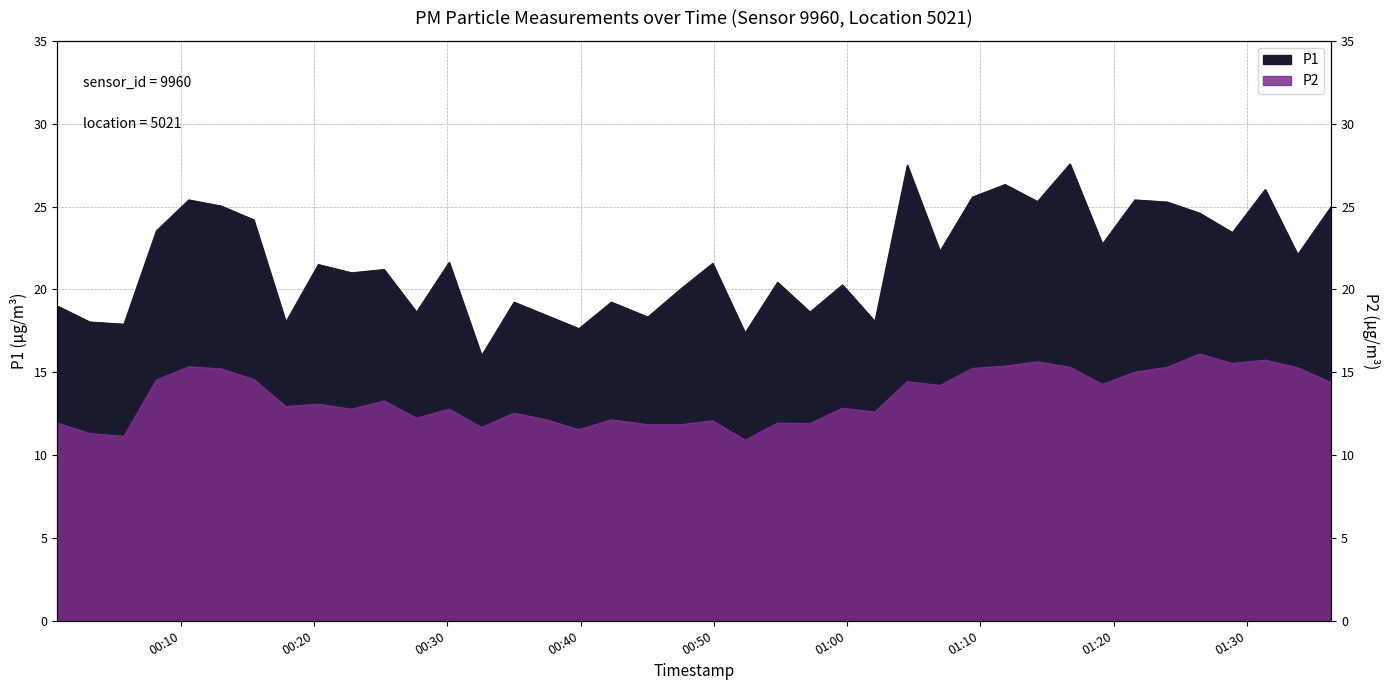

Which series has the largest total across all categories?

P1